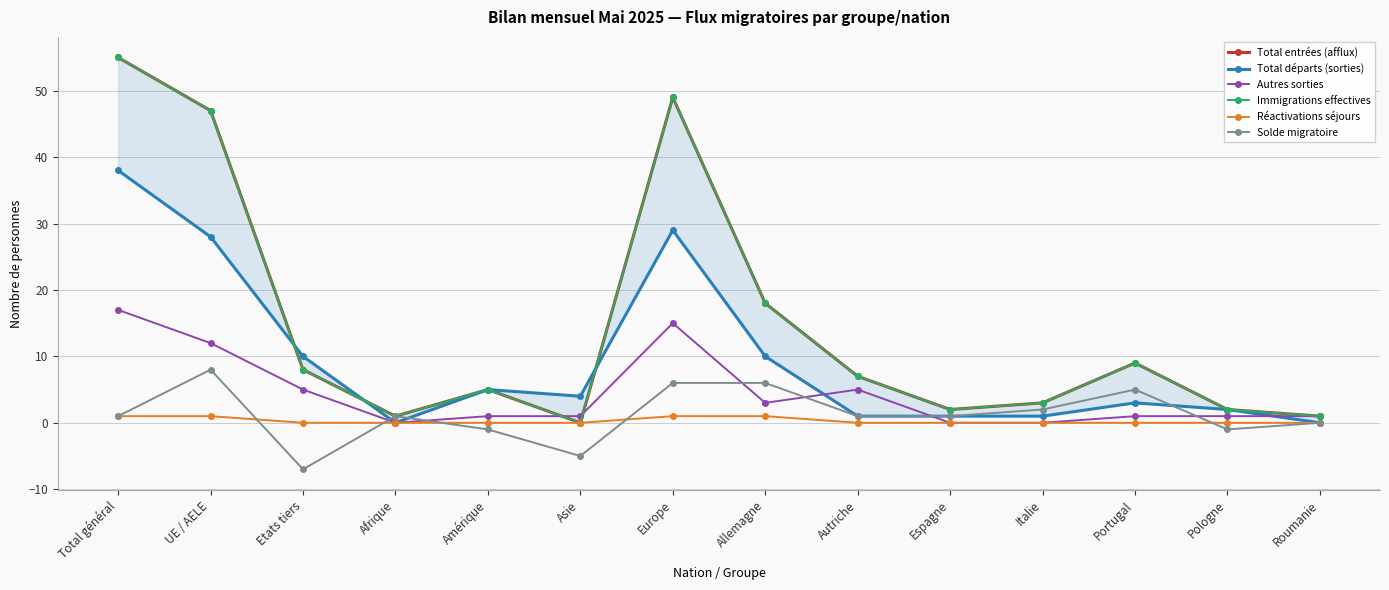

True or false: Solde migratoire has more than 1 interior local peaks.

True